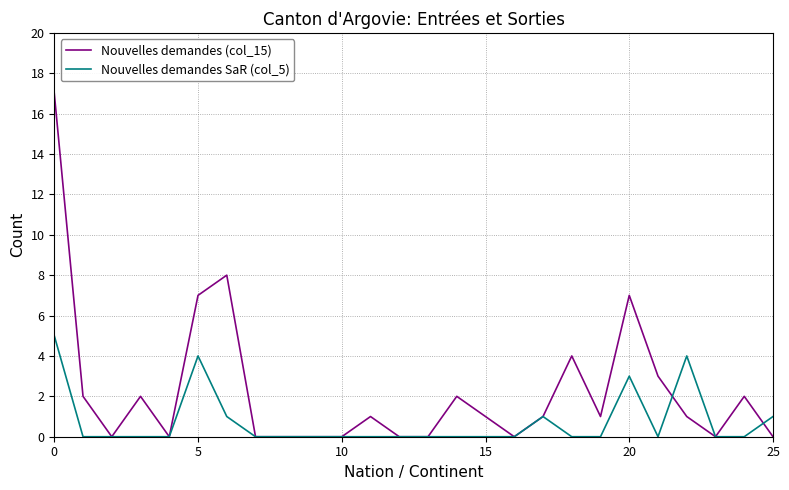

What is the highest value of the Nouvelles demandes (col_15) series?

17